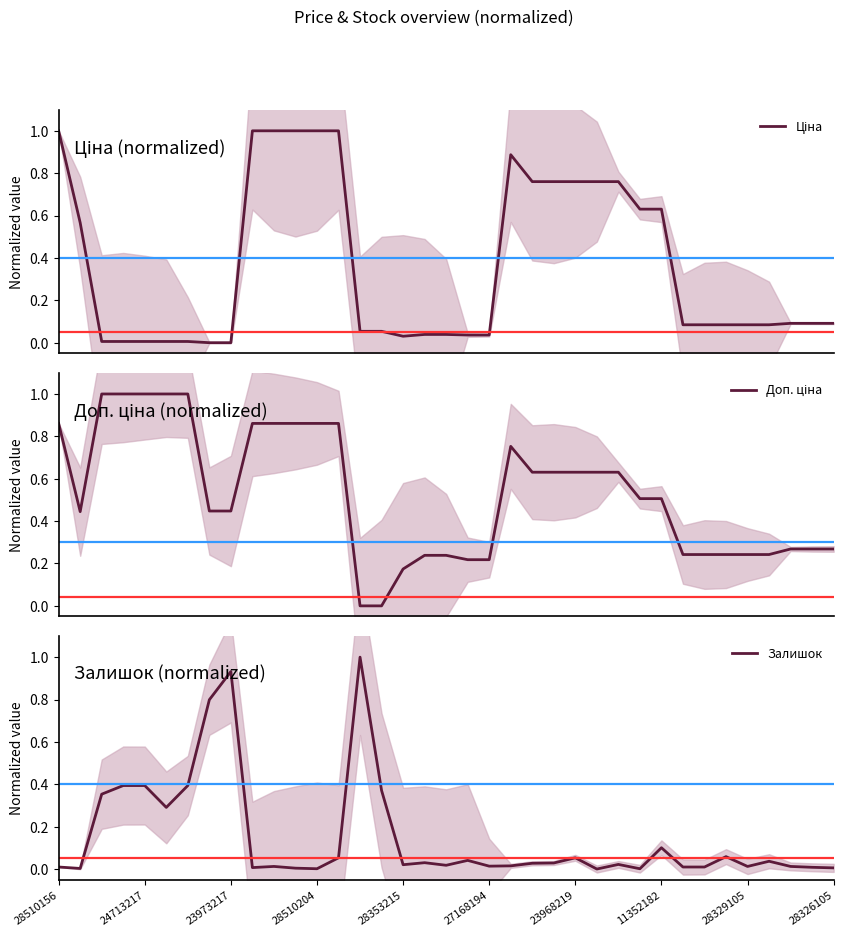

In Залишок, how many points are lower than both neighbors (excluding endpoints)?

10